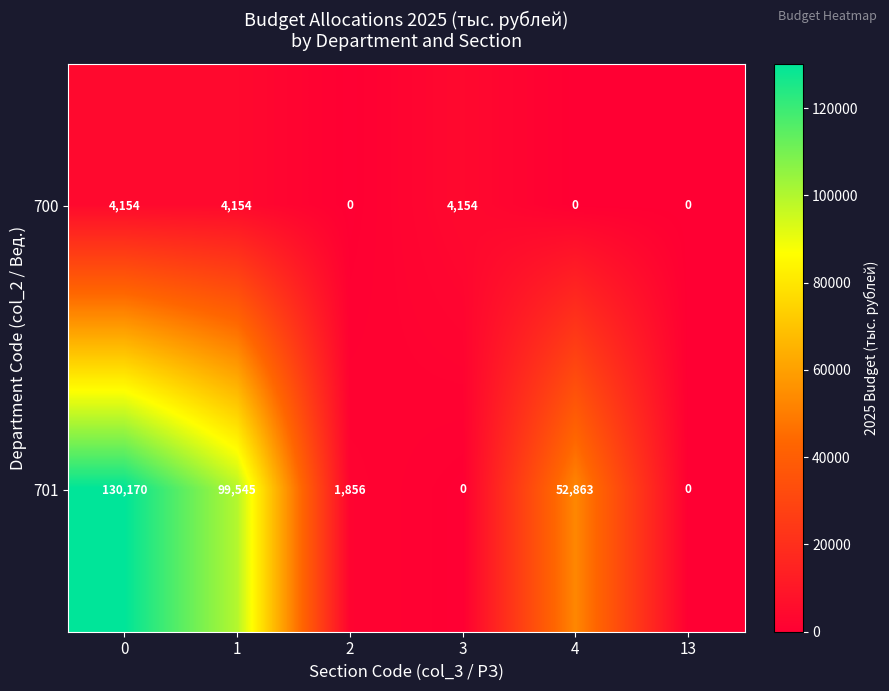

Which series has the largest range (max minus min)?

row_1